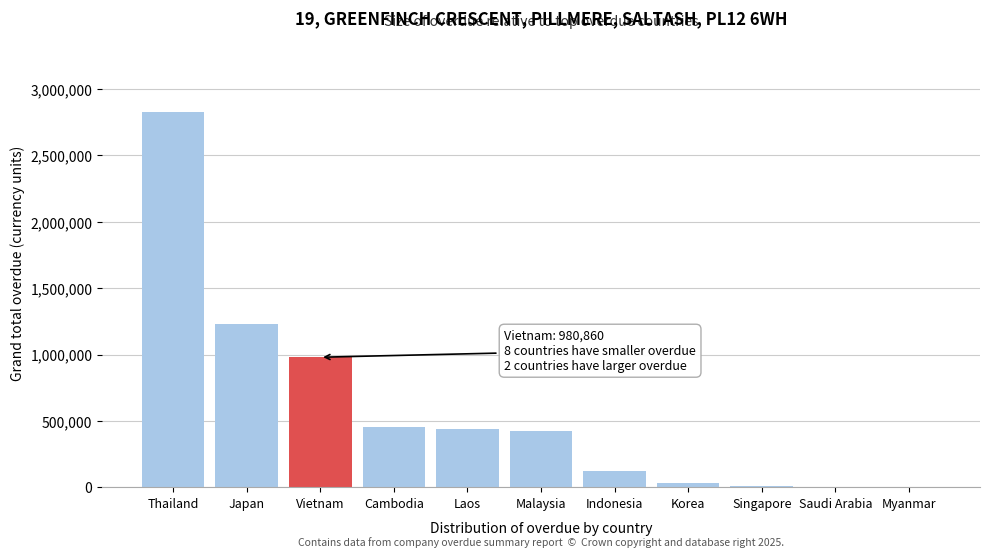

Which has a higher value, Thailand or Korea?

Thailand